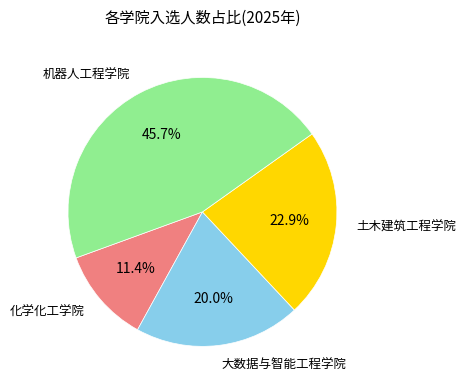

Does any single category account for the majority?

No